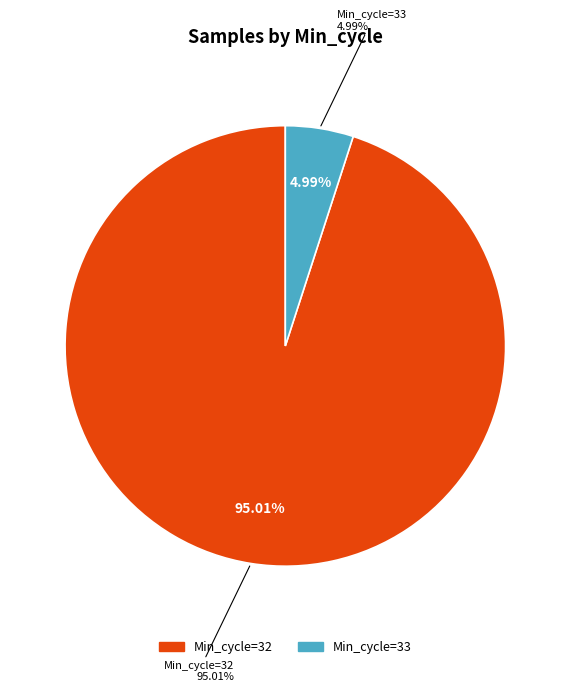

Do 7 and 5 together represent more than half of the pie?

No